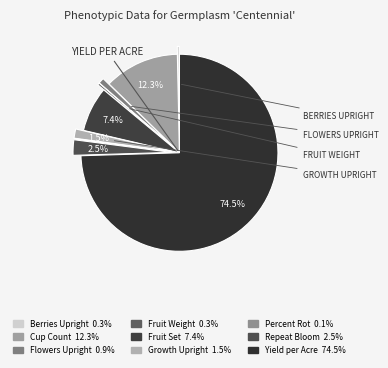

Which category has the smallest portion of the pie?

Percent Rot